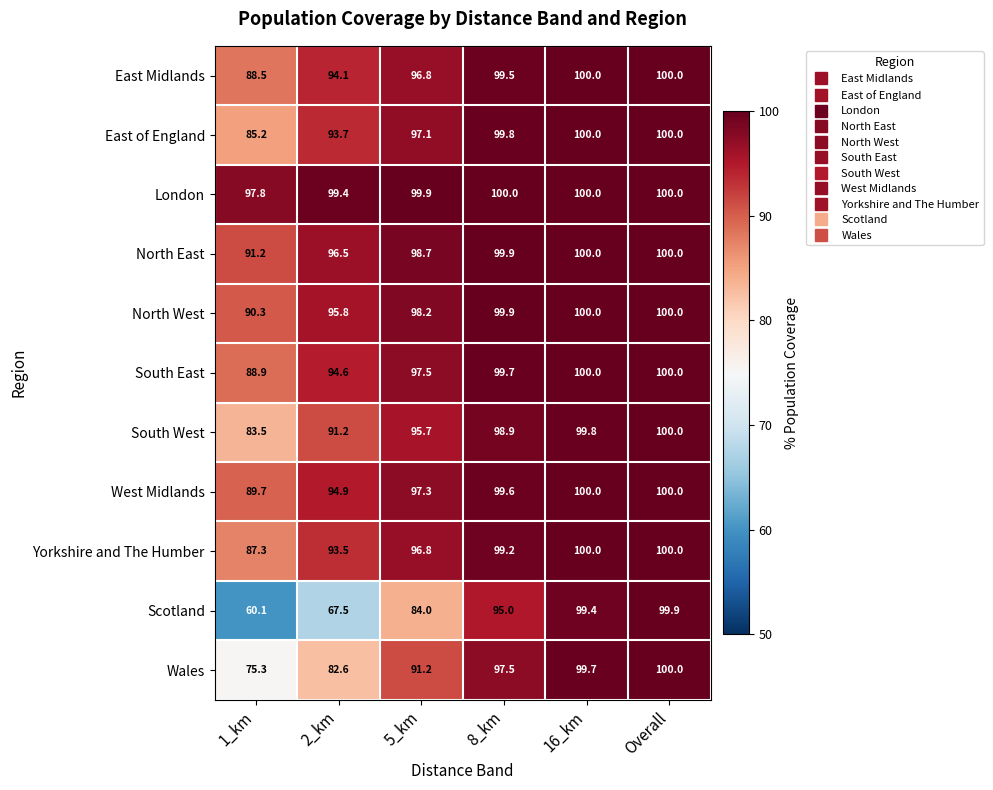

What is the sum of all South East values?

580.7